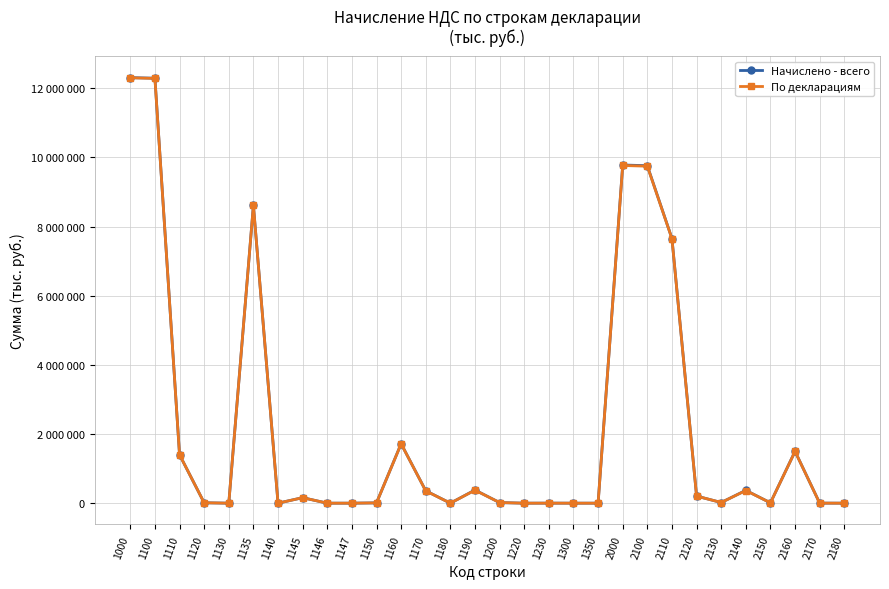

Is this an area chart (filled region under the line)?

No